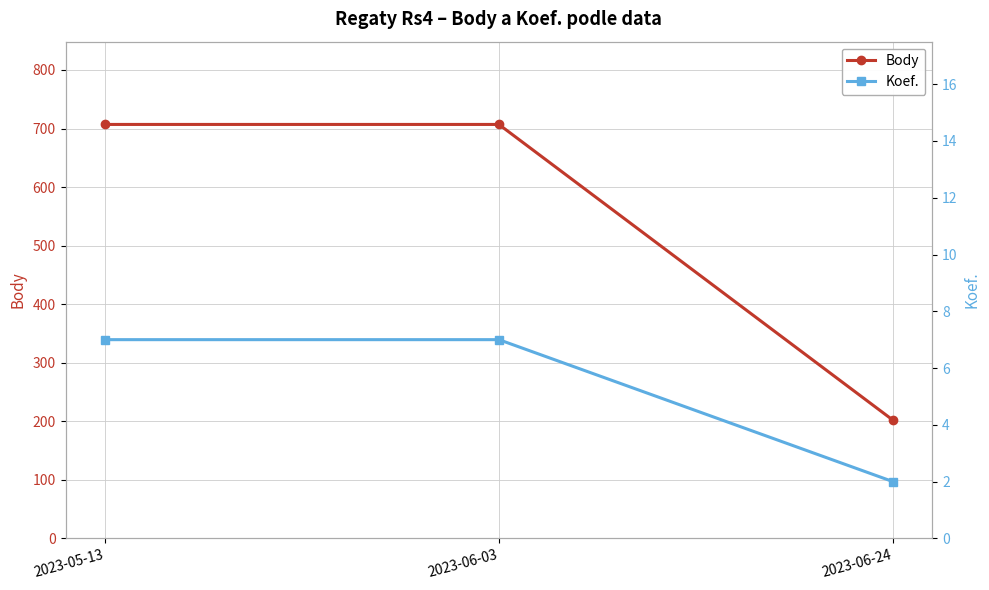

At which category does the chart reach its peak across all series?

2023-05-13